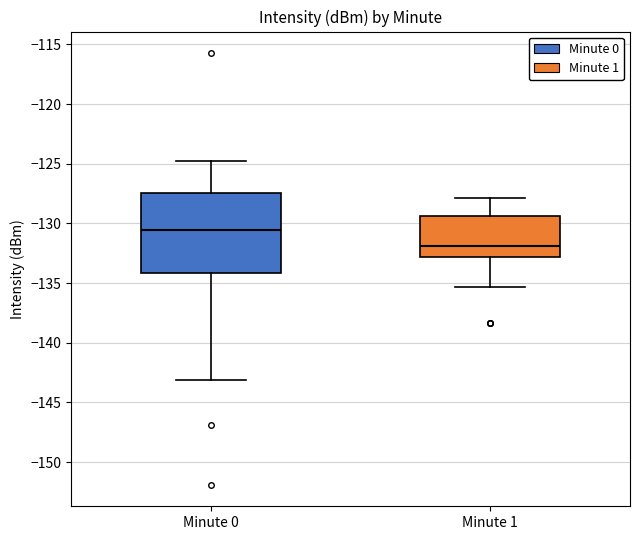

Reading left to right, read every box against the y-axis: the position of its median line, the range the box covers, and the ends of its whiskers. The values are not printed on the chart, so give them approximately, as read against the axis.

Minute 0: median -130.5, box -134.0 to -127.5, whiskers -143.0 to -124.5
Minute 1: median -132.0, box -133.0 to -129.5, whiskers -135.5 to -128.0